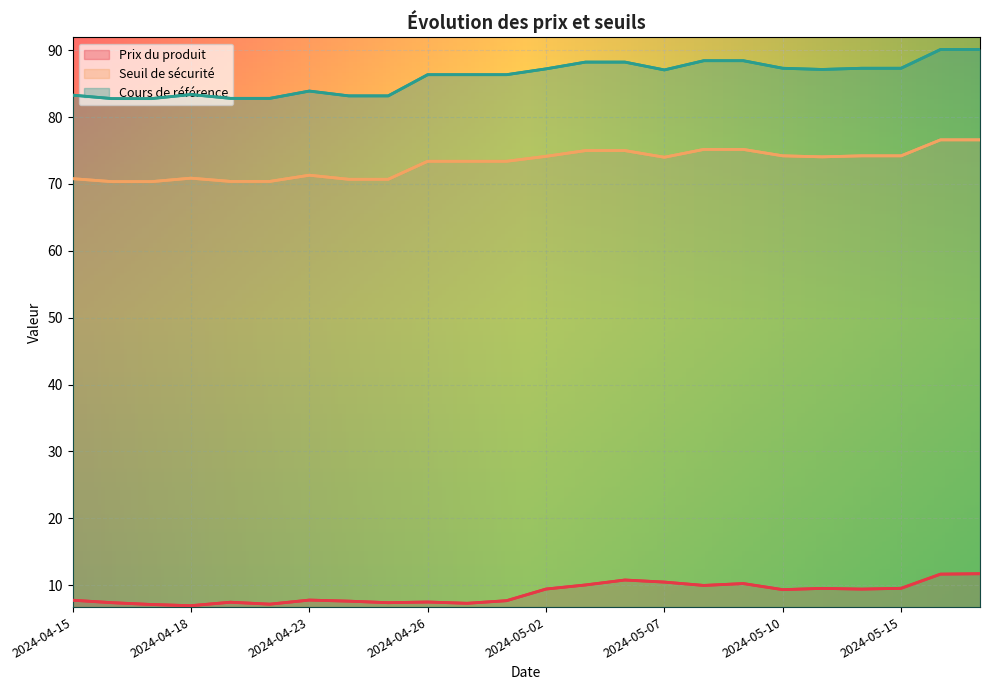

At which category is the sum across all series the highest?

2024-05-17